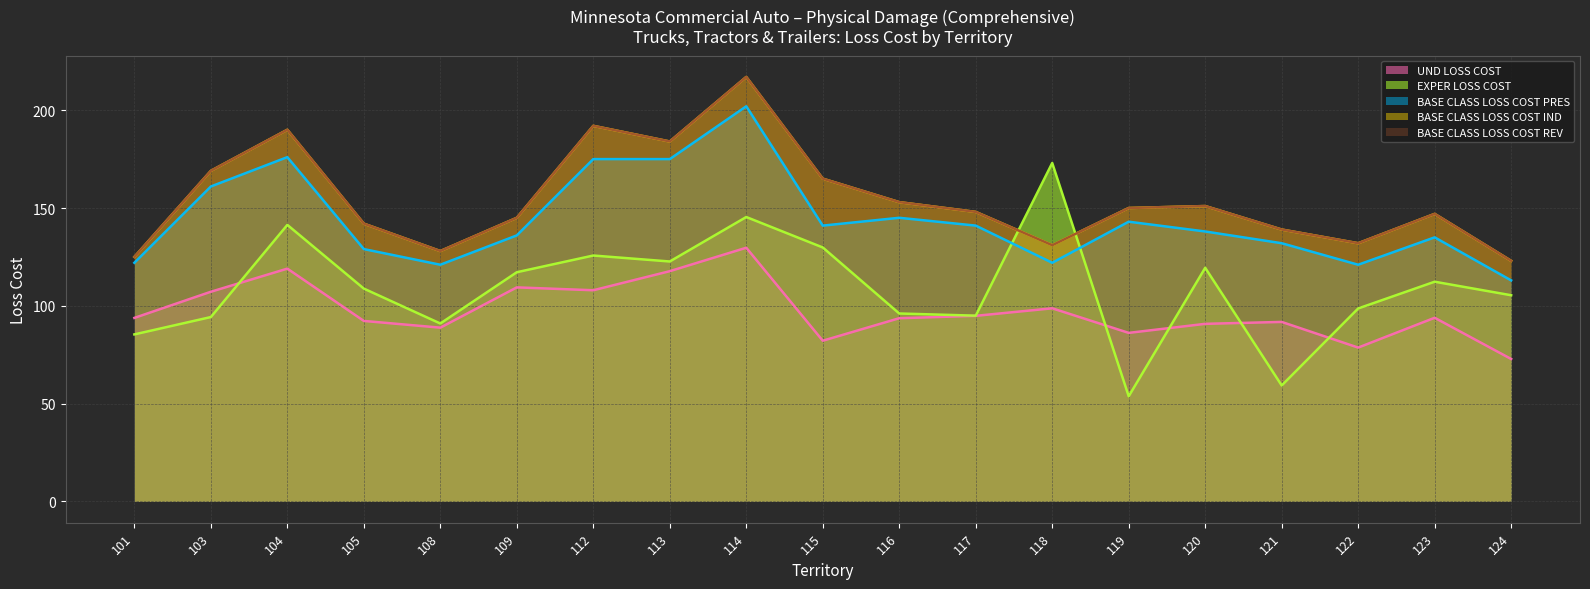

What is the minimum value for BASE CLASS LOSS COST REV?

123.0